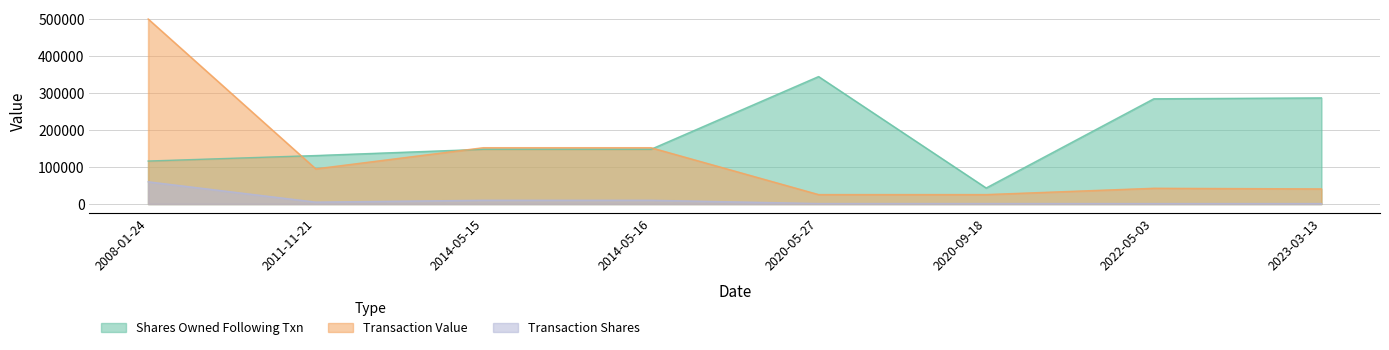

At which category does sharesOwnedFollowingTransaction reach its first local peak?

2020-05-27